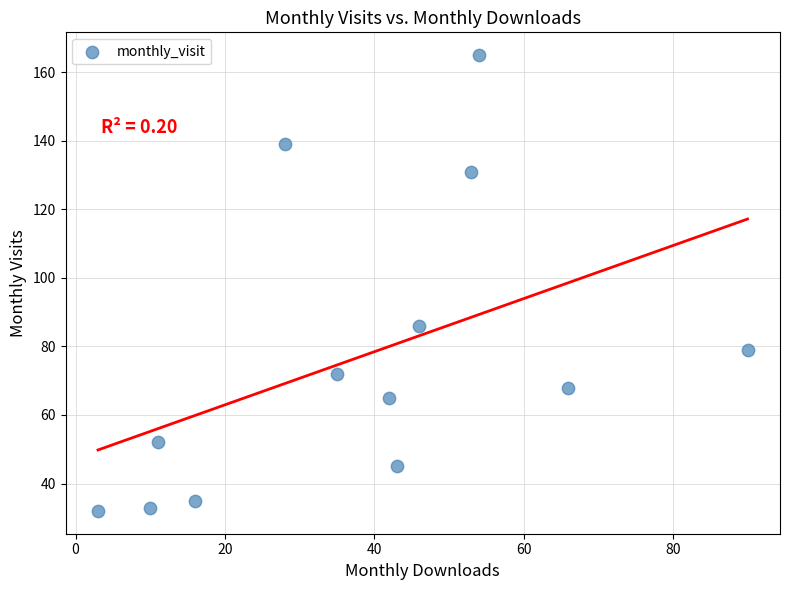

What is the range of X values (max minus min)?

87